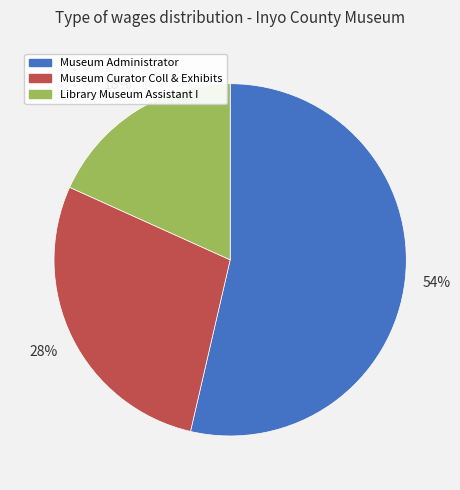

To the nearest percent, what is the difference between the Library Museum Assistant I and Museum Curator Coll & Exhibits slice percentages?

10%